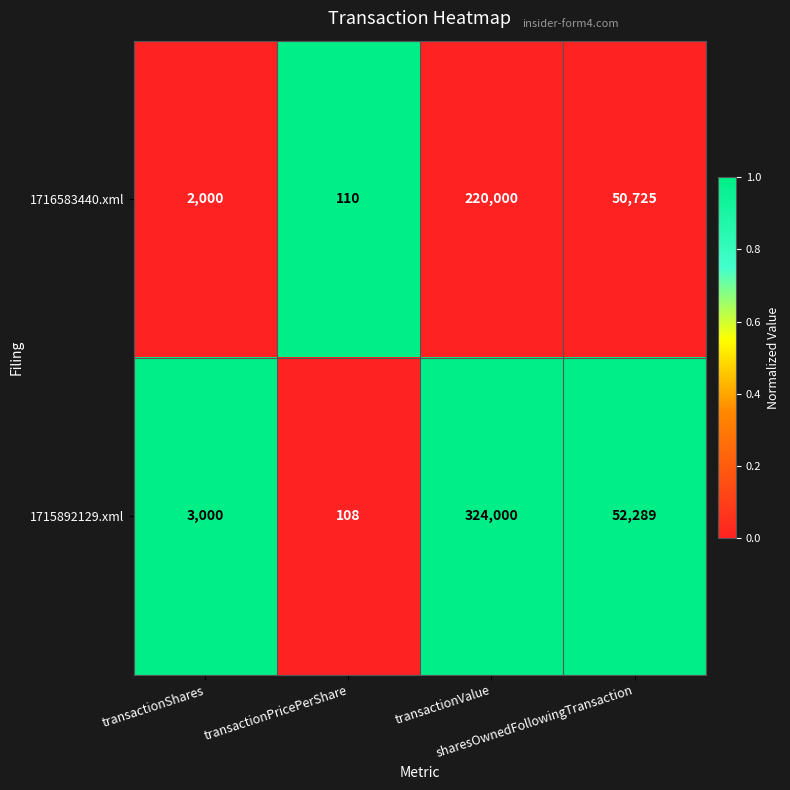

Which category has the lowest value across all series?

transactionPricePerShare